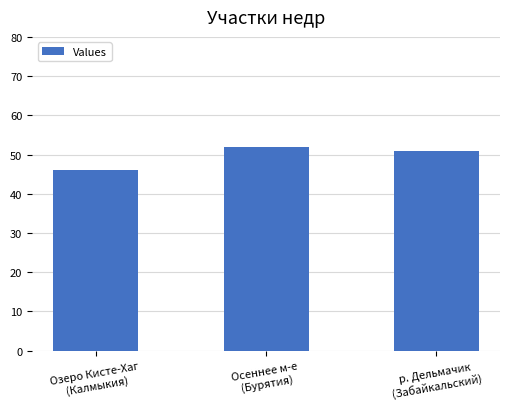

Where is the data nearest to the value 49?

р. Дельмачик
(Забайкальский)